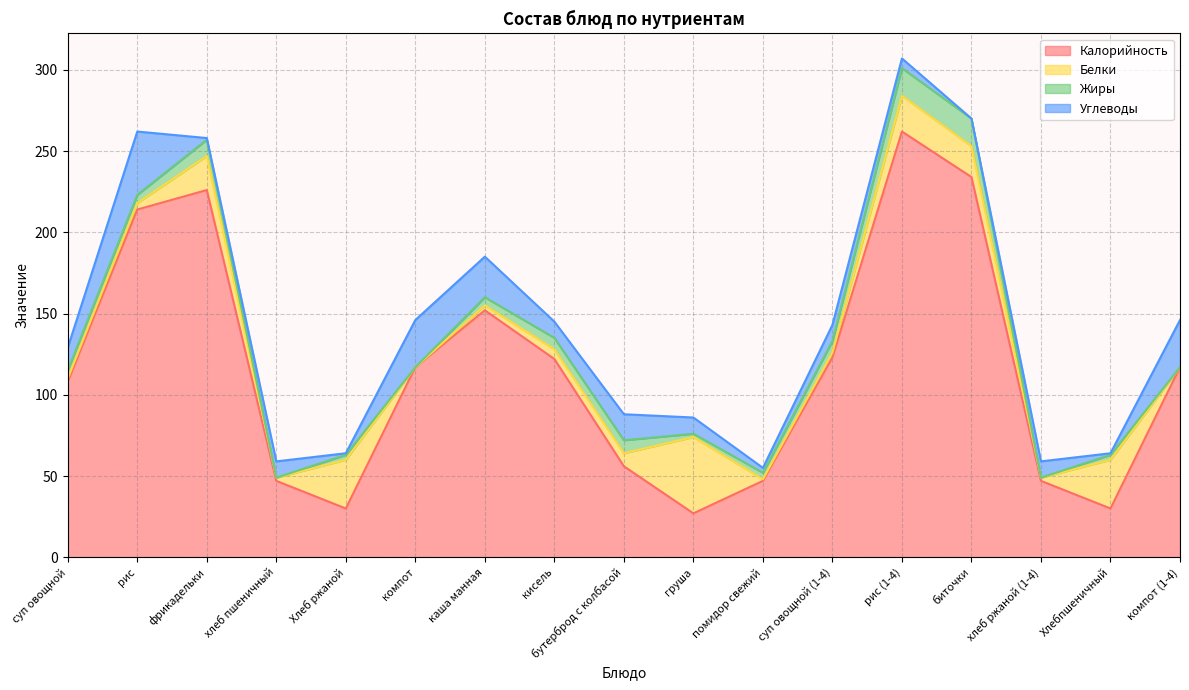

At which category is the sum across all series the highest?

рис (1-4)